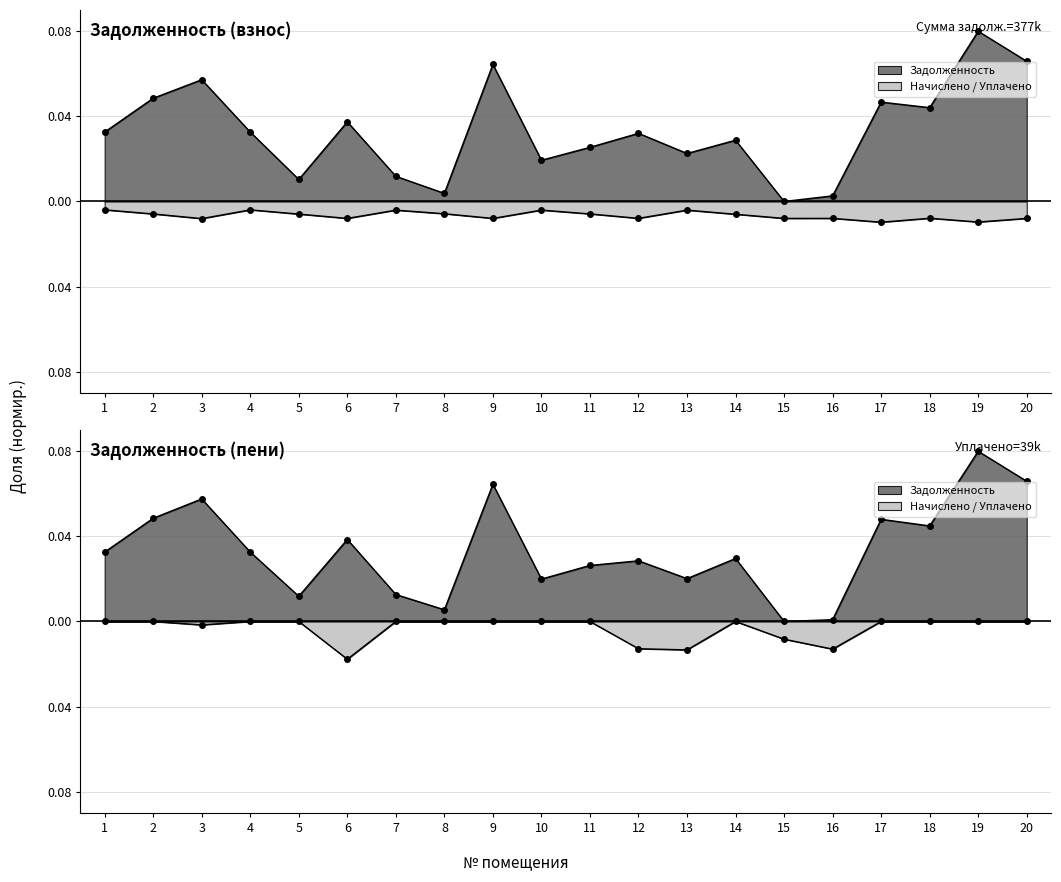

At which category is the sum across all series the highest?

19